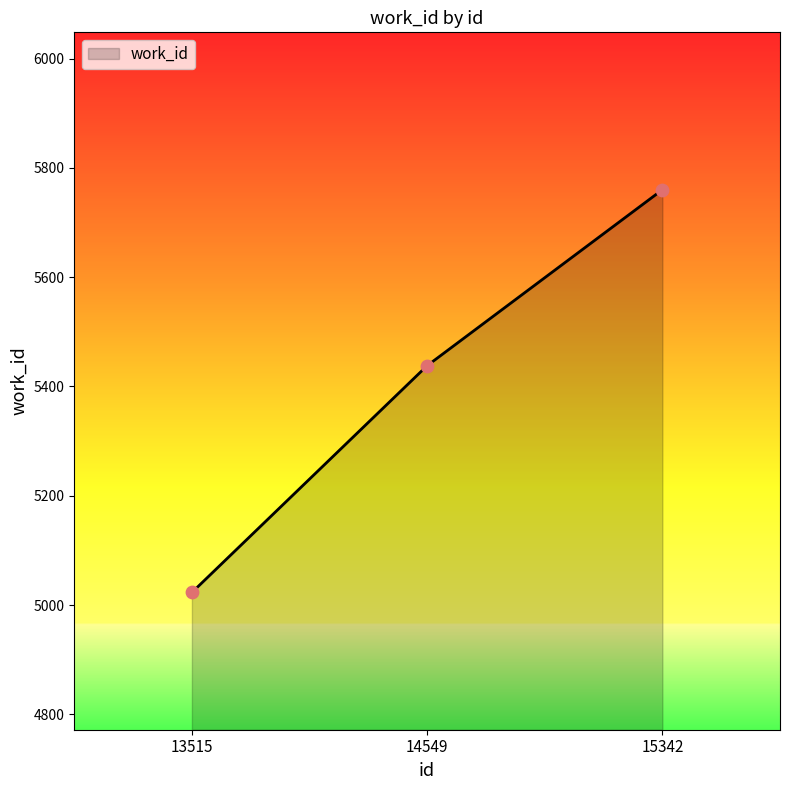

What is the change in value from 13515 to 14549?

+415